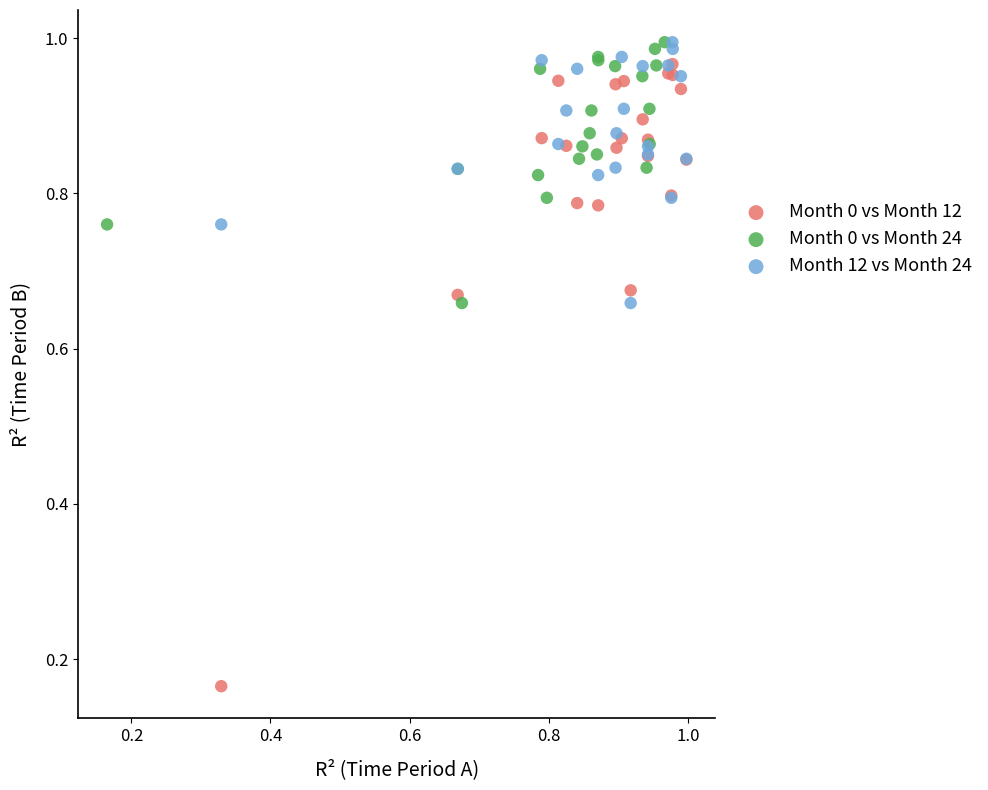

Which series has the largest Y range (max minus min)?

Month 0 vs Month 12